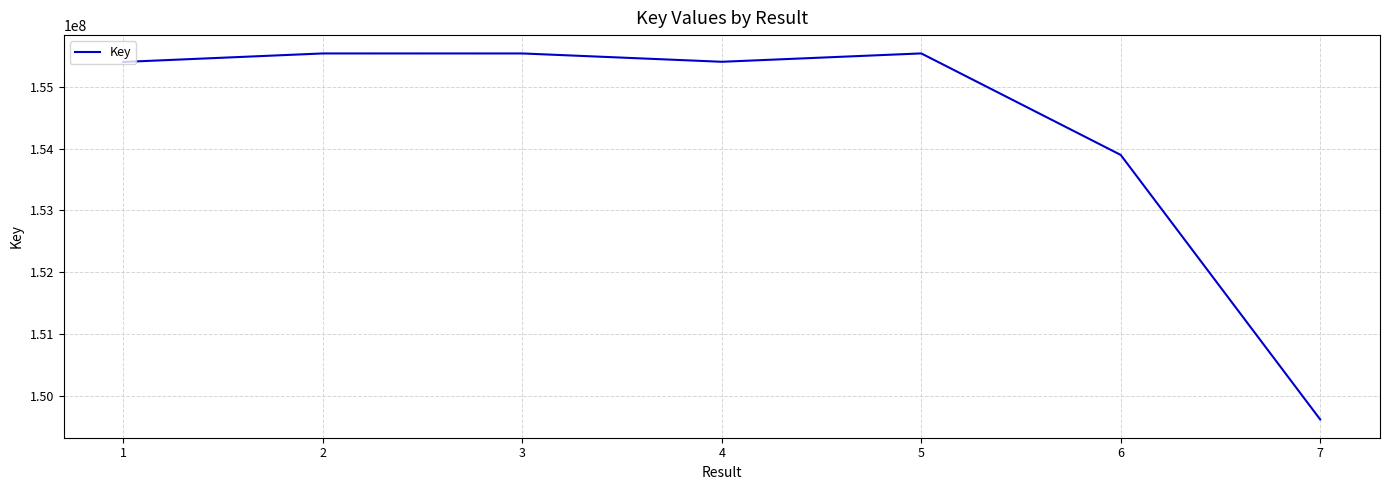

What is the maximum value shown in the chart?

155537663